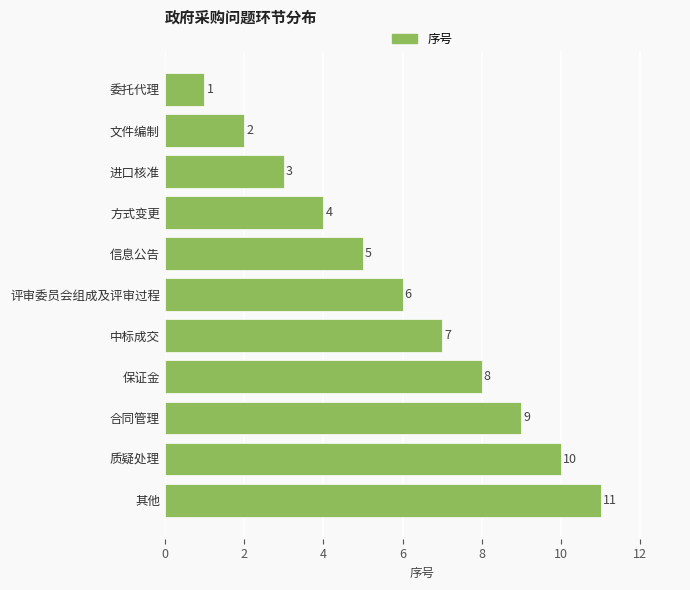

Which category has the highest value across all series?

其他